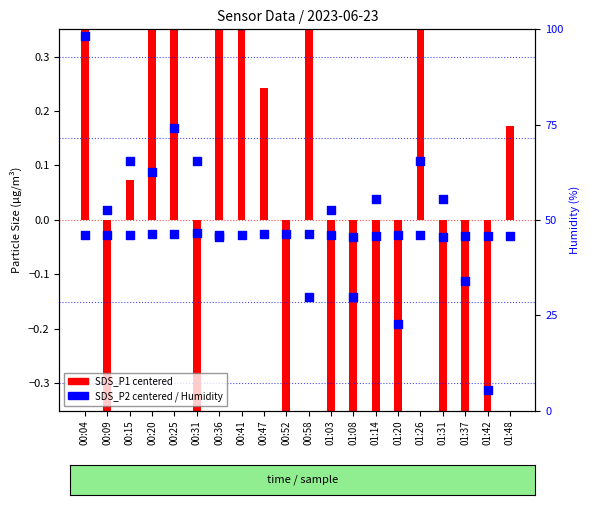

Which series has the largest total across all categories?

Humidity